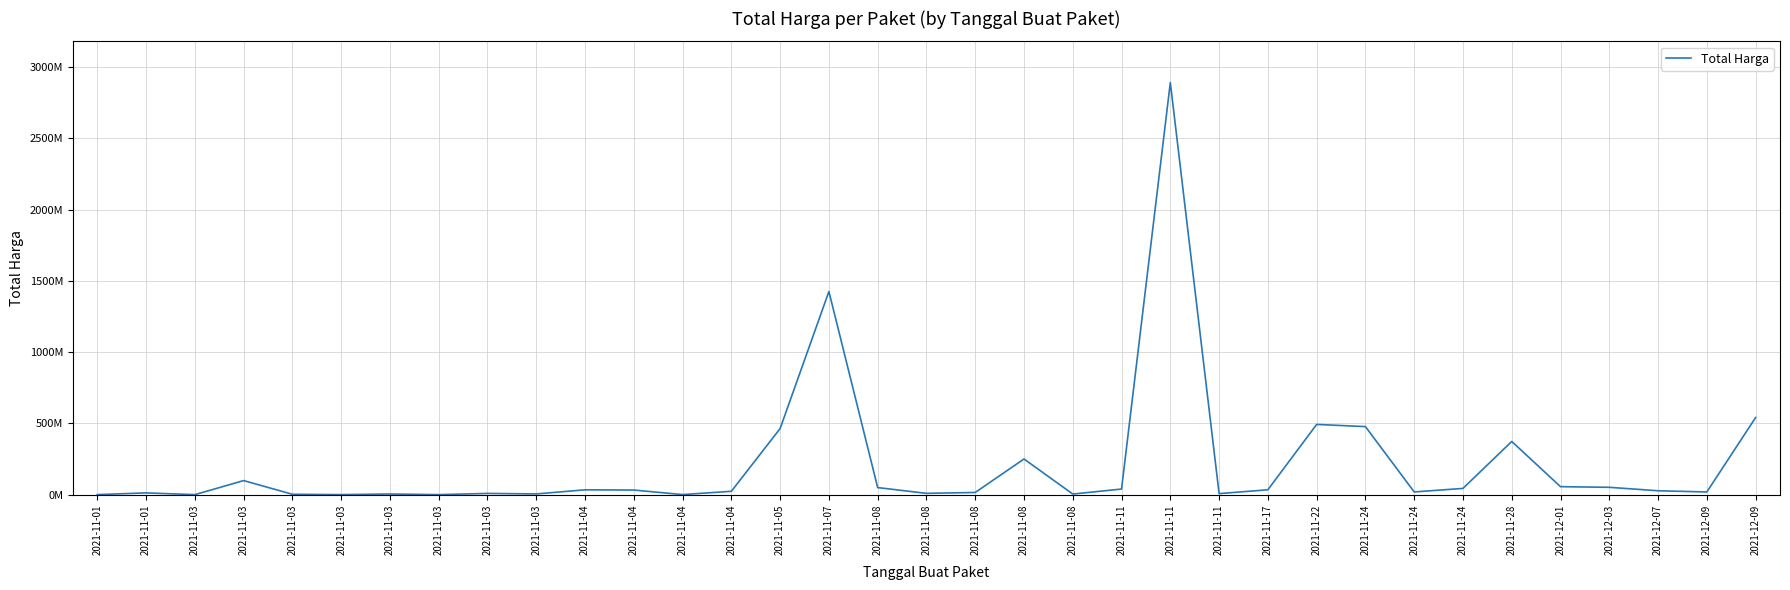

List the labels in order of value, largest first.

2021-11-11, 2021-11-07, 2021-12-09, 2021-11-22, 2021-11-24, 2021-11-05, 2021-11-28, 2021-11-08, 2021-11-03, 2021-12-01, 2021-12-03, 2021-11-08, 2021-11-24, 2021-11-11, 2021-11-17, 2021-11-04, 2021-11-04, 2021-12-07, 2021-11-04, 2021-11-24, 2021-12-09, 2021-11-08, 2021-11-01, 2021-11-08, 2021-11-03, 2021-11-11, 2021-11-03, 2021-11-03, 2021-11-08, 2021-11-03, 2021-11-04, 2021-11-01, 2021-11-03, 2021-11-03, 2021-11-03